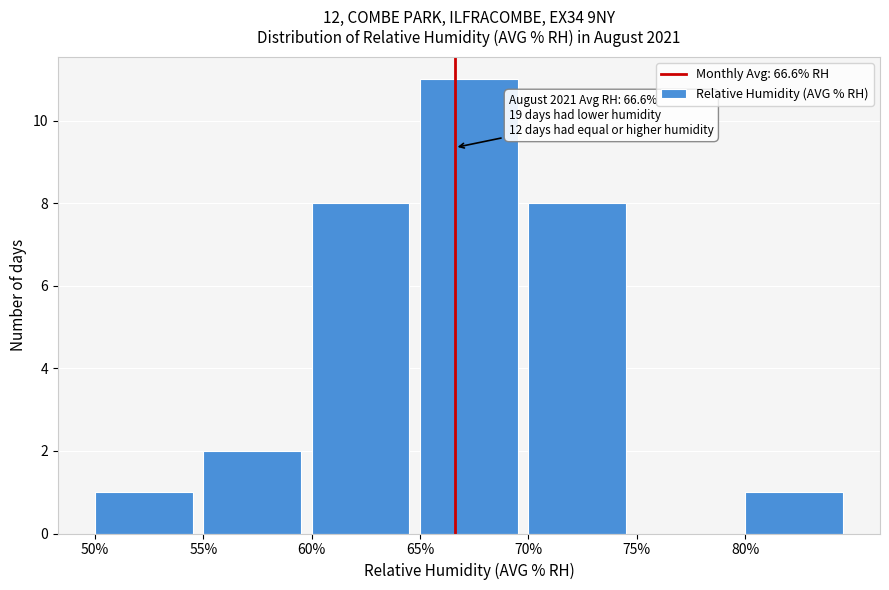

Over which range of the x-axis is the bar tallest?

65 to 70